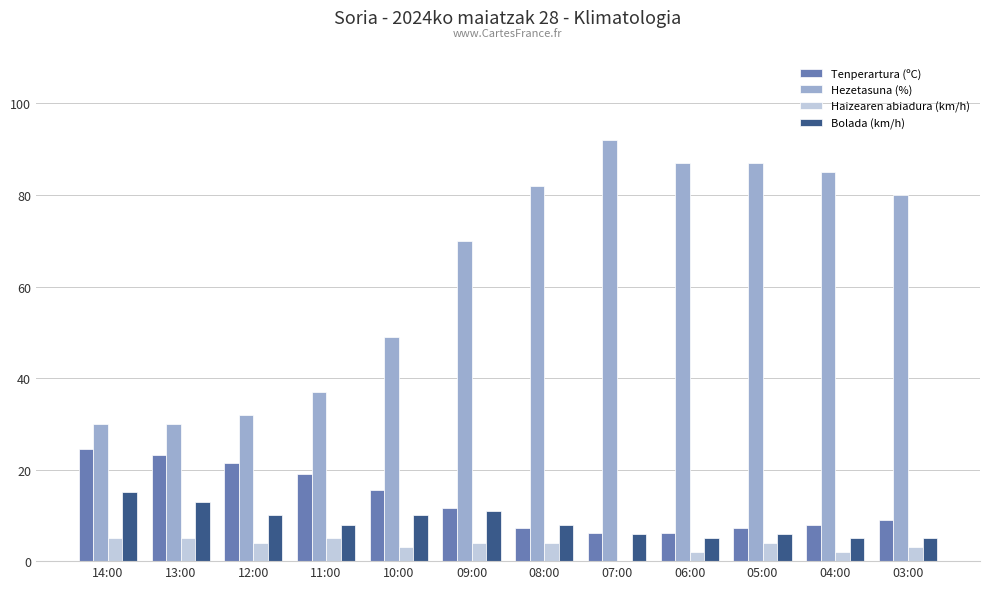

Is it true that Haizearen abiadura (km/h) equals 0.0 at 07:00?

True